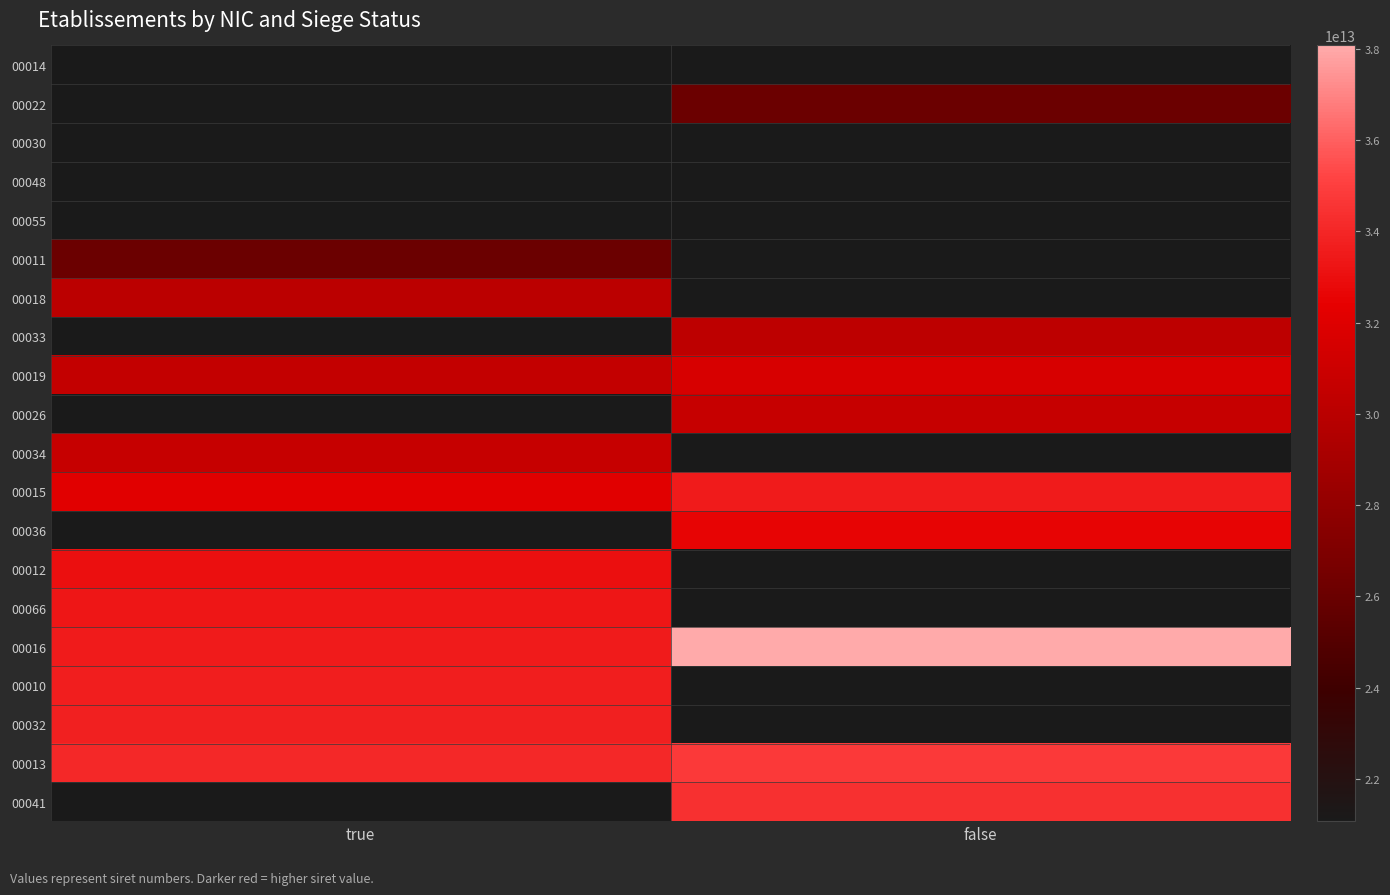

How many categories are shown in the chart?

2